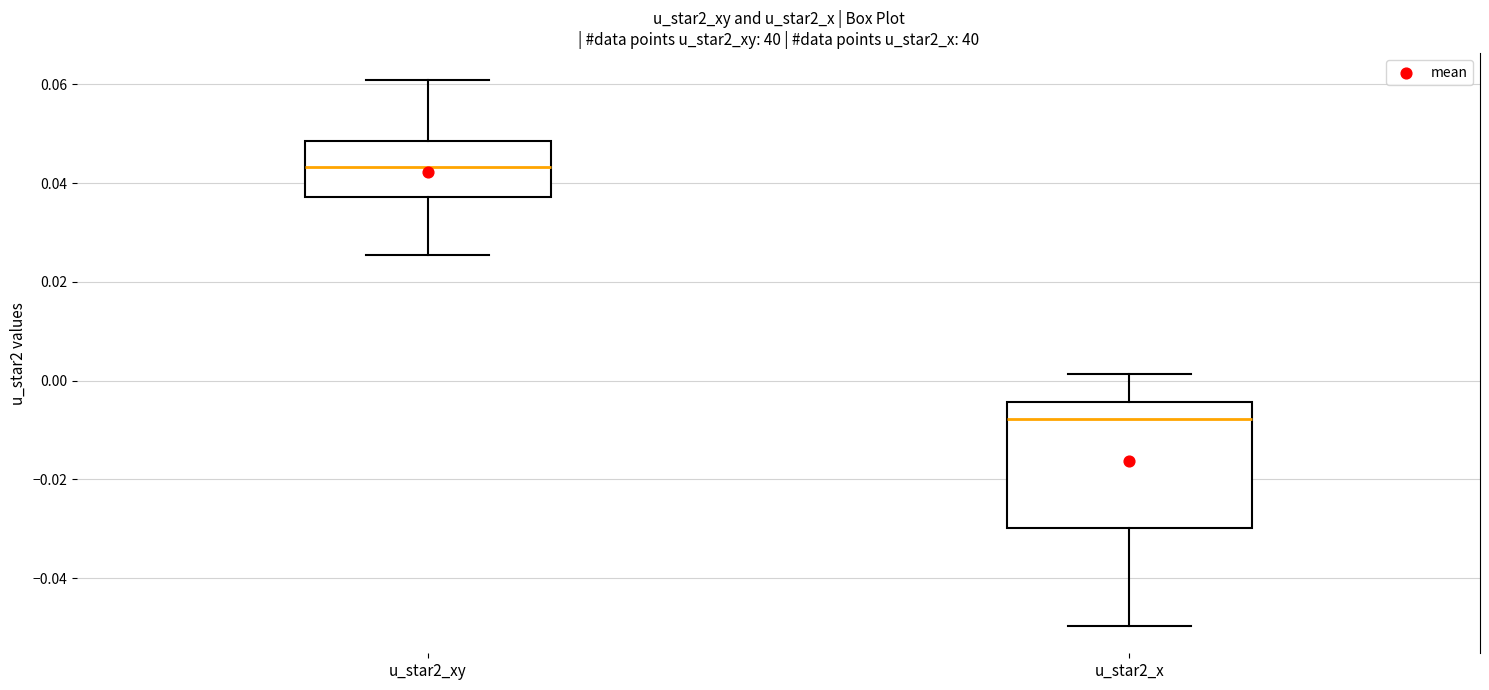

Reading left to right, transcribe this box plot: for each box, give where its median line is, the range the box spans, and where its two whiskers end, as read against the y-axis. The values are not printed on the chart, so give them approximately, as read against the axis.

u_star2_xy: median 0.044, box 0.038 to 0.048, whiskers 0.026 to 0.060
u_star2_x: median -0.008, box -0.030 to -0.004, whiskers -0.050 to 0.002